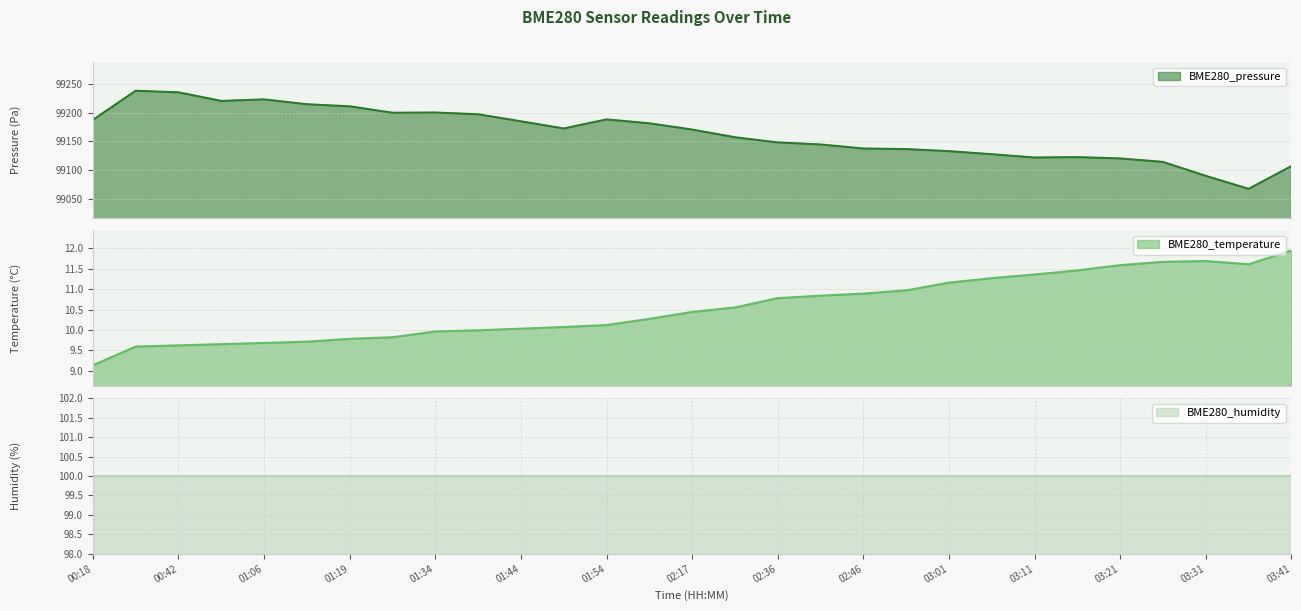

True or false: BME280_pressure and BME280_temperature intersect in this chart.

False